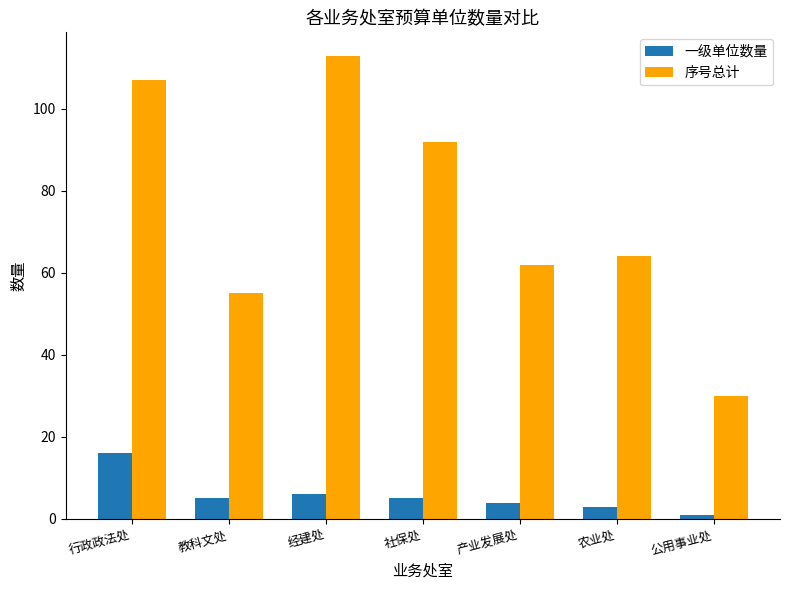

Count the number of data series in this chart.

2